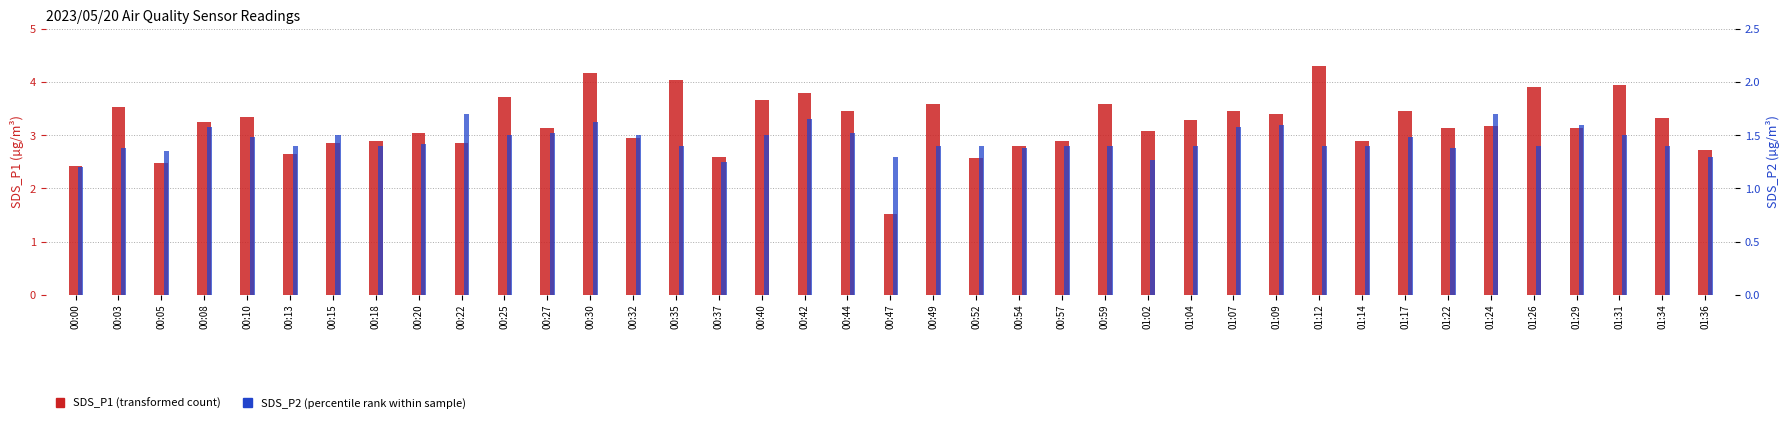

List the series in order of their overall mean, lowest first.

SDS_P2 (percentile rank), SDS_P1 (transformed count)